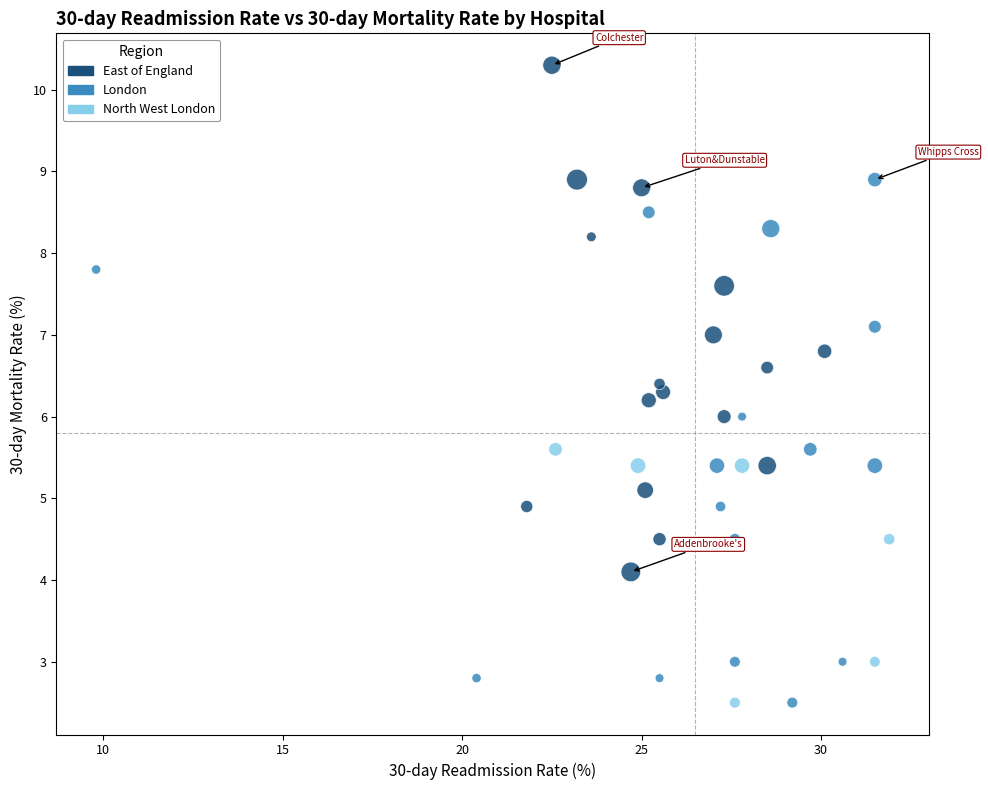

Which series contains the highest Y value?

East of England